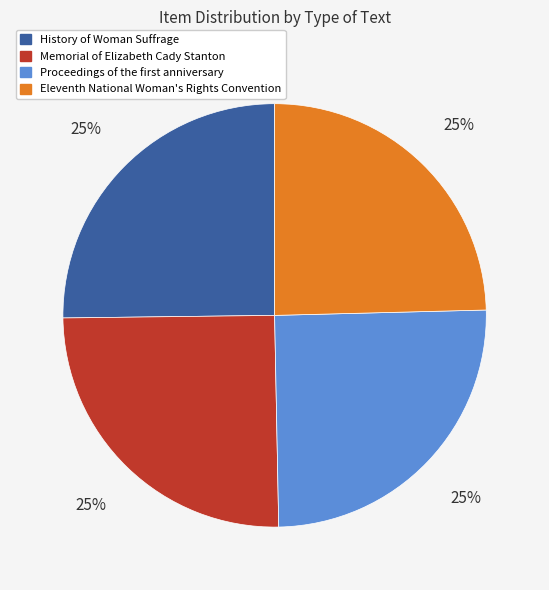

The Memorial of Elizabeth Cady Stanton slice represents 14% of the pie. True or false?

False